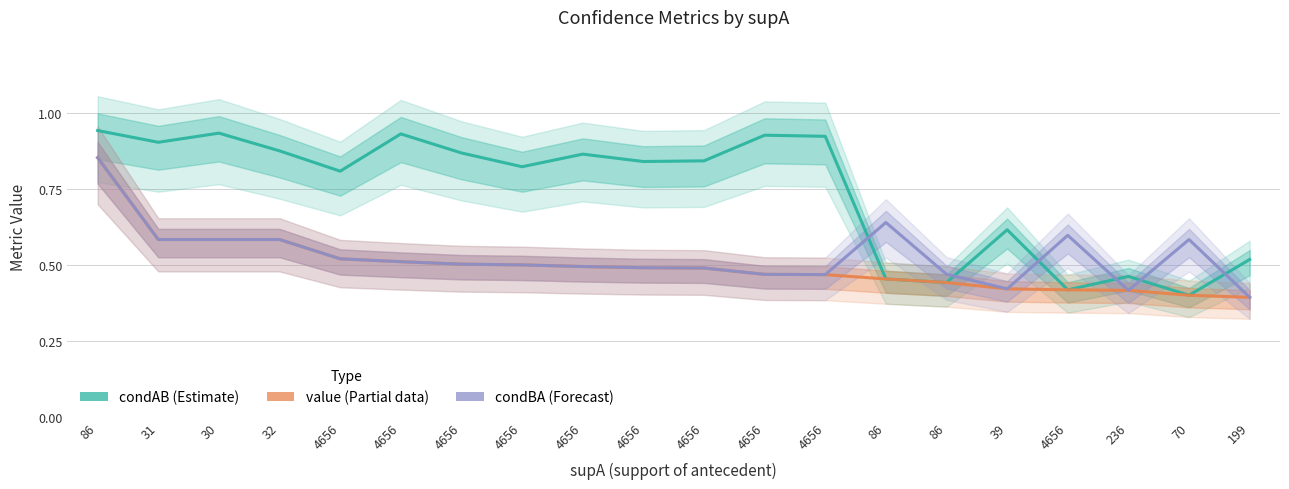

True or false: condAB and condBA cross at least once.

True